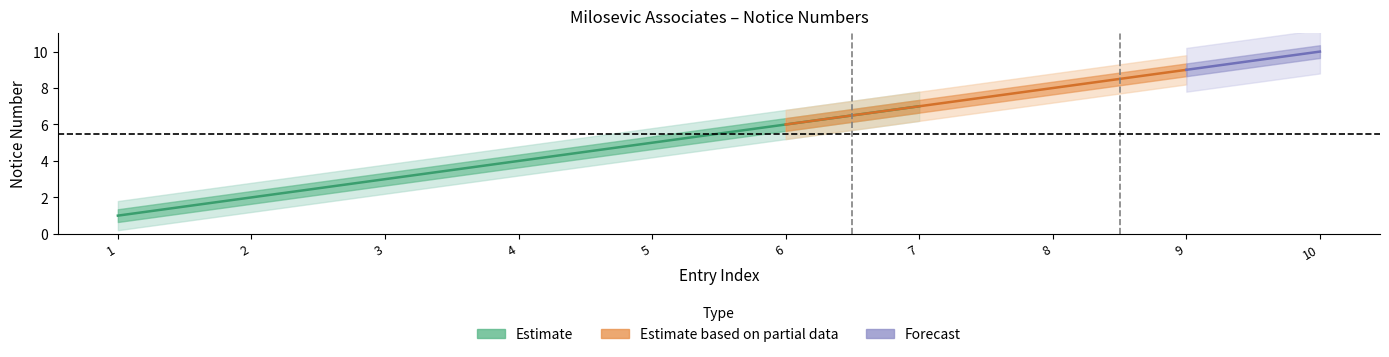

What is the difference between the maximum and minimum values in the Estimate_mid series?

9